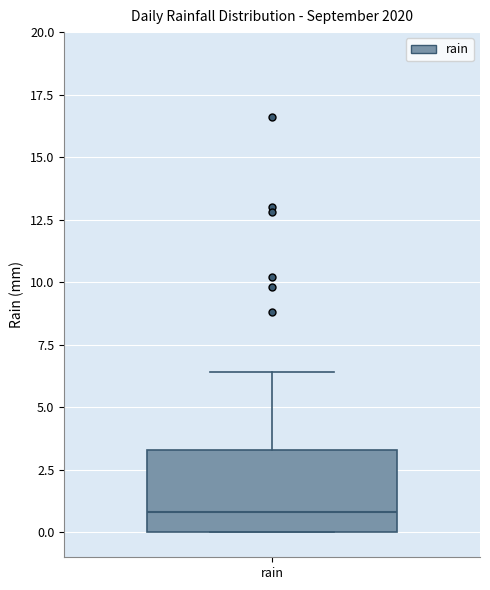

Read this box plot against the y-axis: the position of the median line, the range covered by the box, and the ends of both whiskers. The values are not printed on the chart, so give them approximately, as read against the axis.

median 1.0, box 0.0 to 3.5, whiskers 0.0 to 6.5